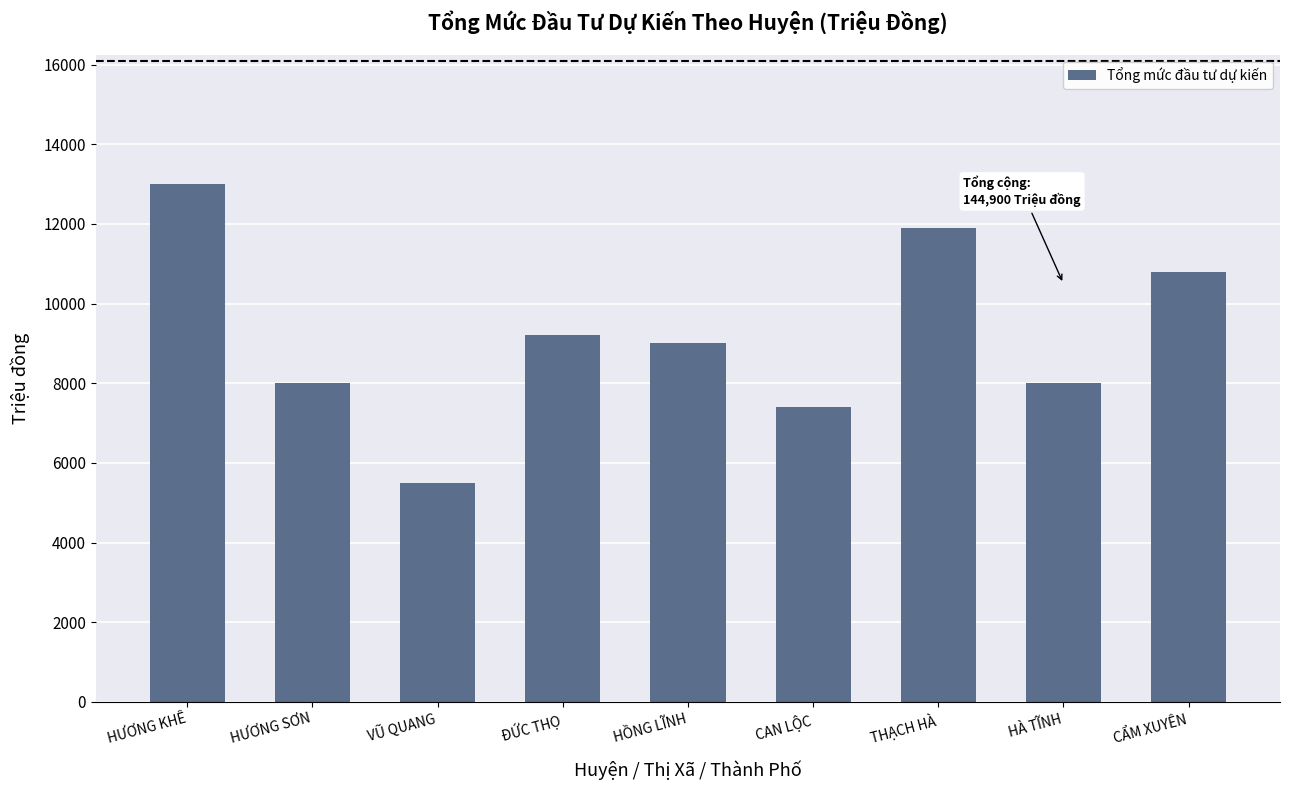

What is the value of the 9th bar from the left?

10800